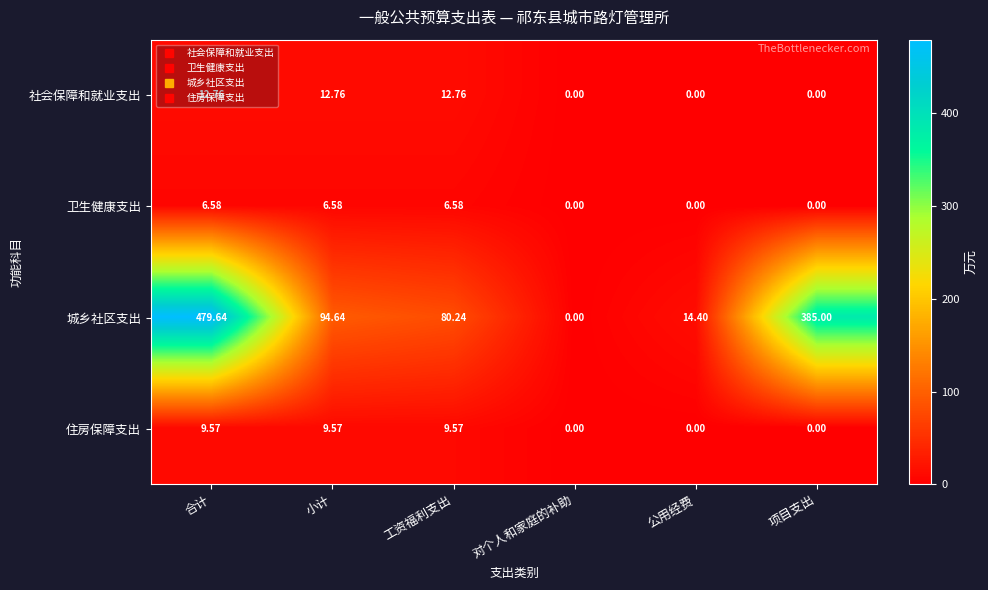

At which category does the chart reach its peak across all series?

合计